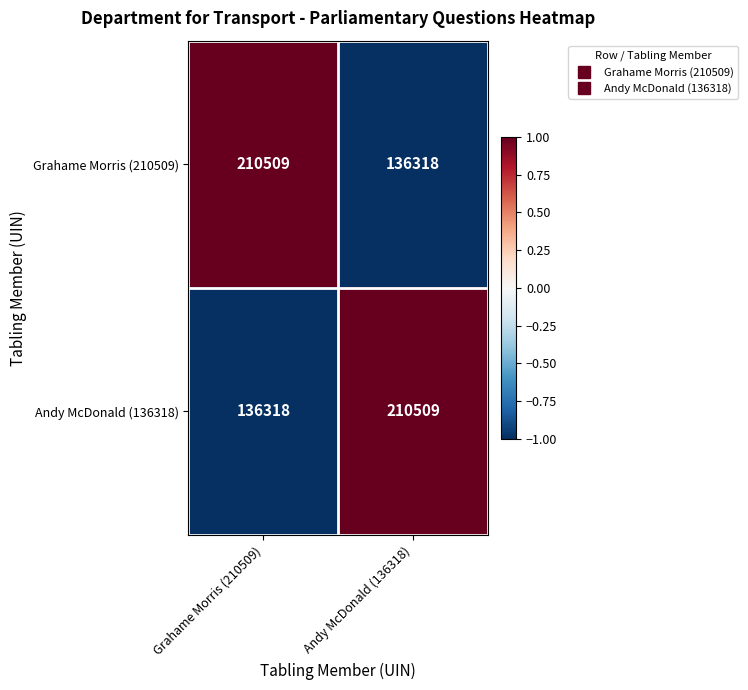

What is the sum of all Grahame Morris (210509) values?

346827